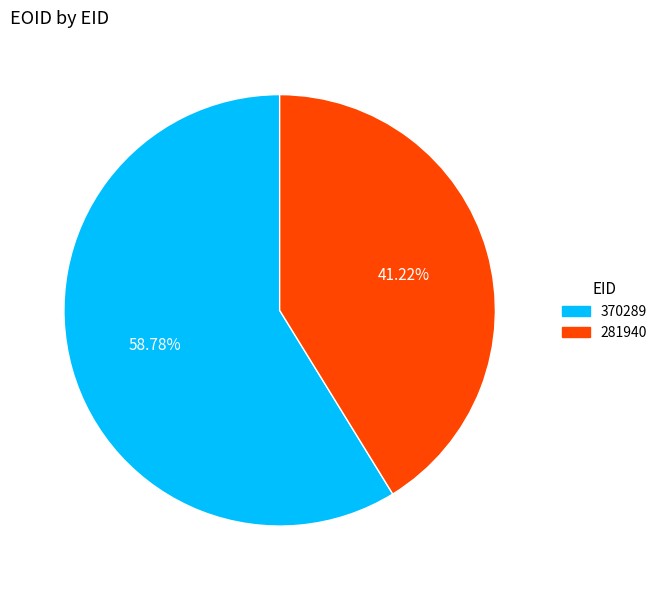

To the nearest percent, what is the difference between the largest and smallest slice percentages?

18%